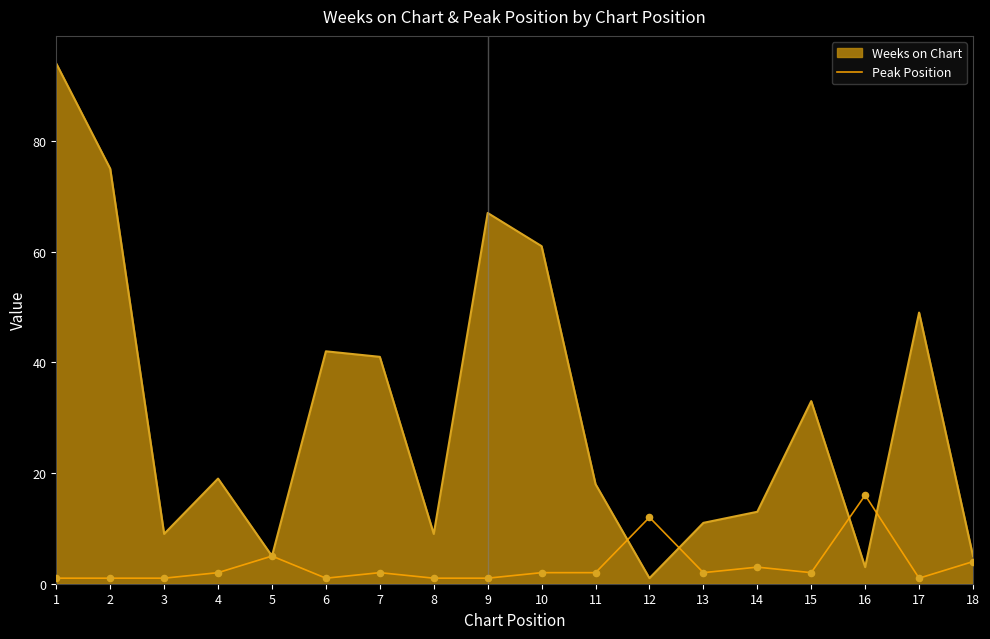

Which series has the largest range (max minus min)?

Weeks on Chart